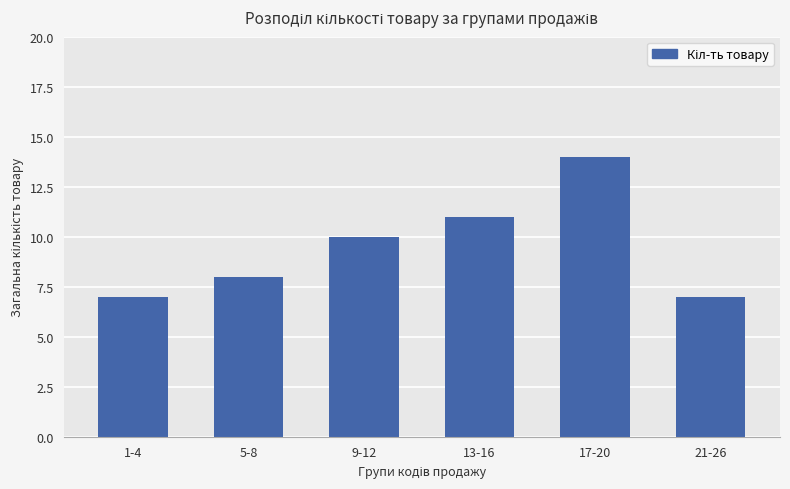

Reading left to right, transcribe all the data shown in this chart.

1-4=7	5-8=8	9-12=10	13-16=11	17-20=14	21-26=7